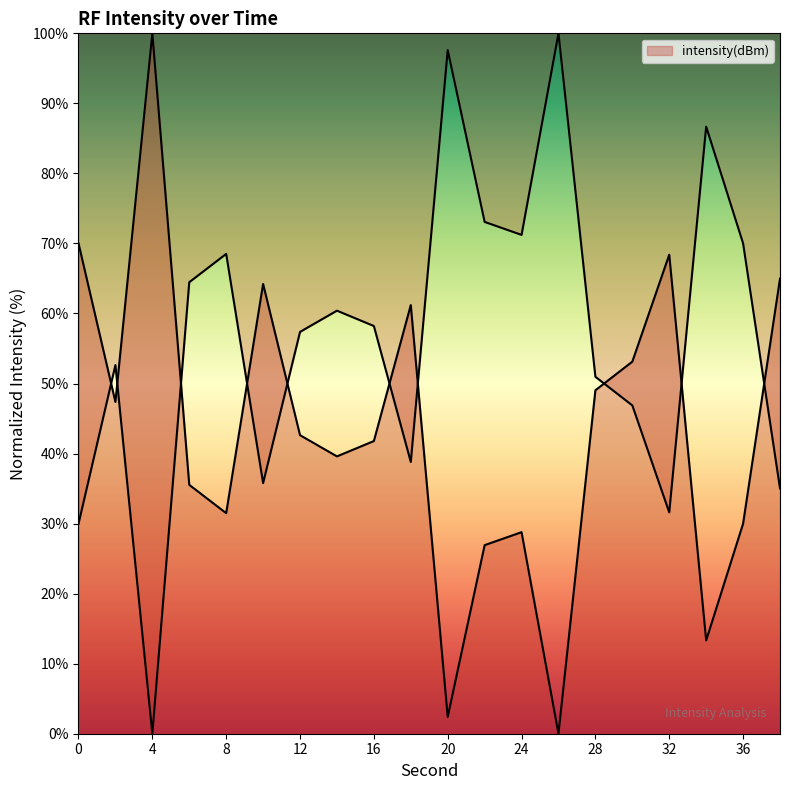

What is the value of the 5th point from the left?

31.5